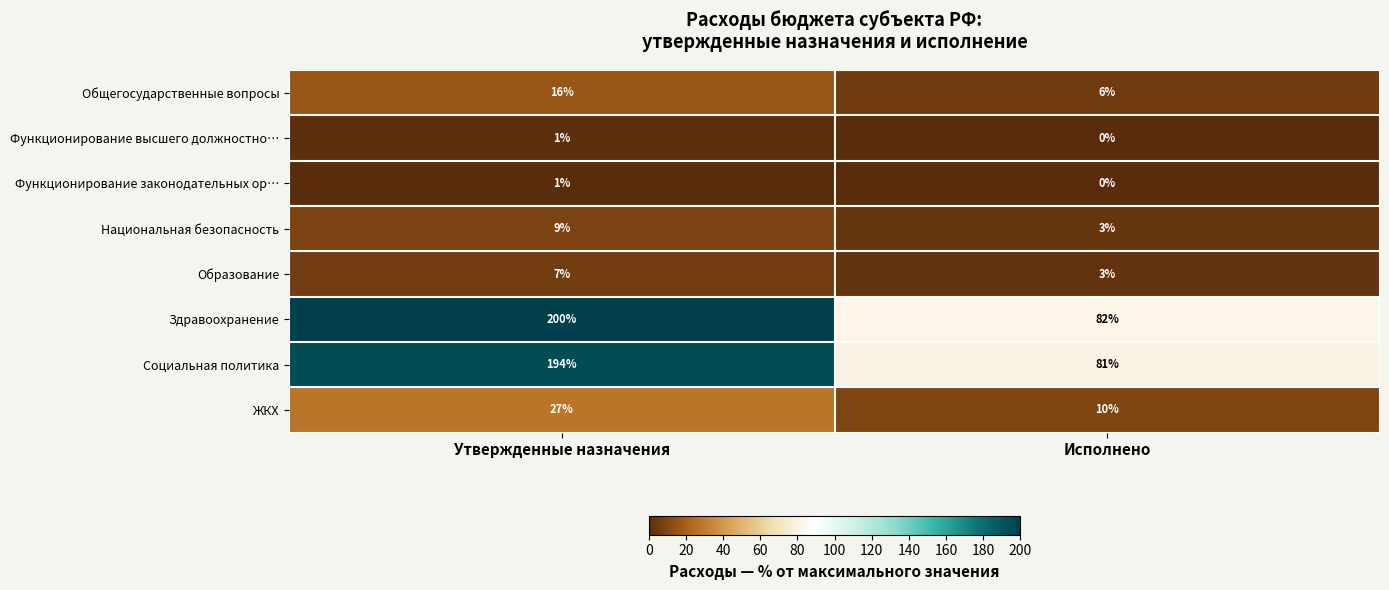

True or false: Социальная политика has a value of 81 at Исполнено.

True